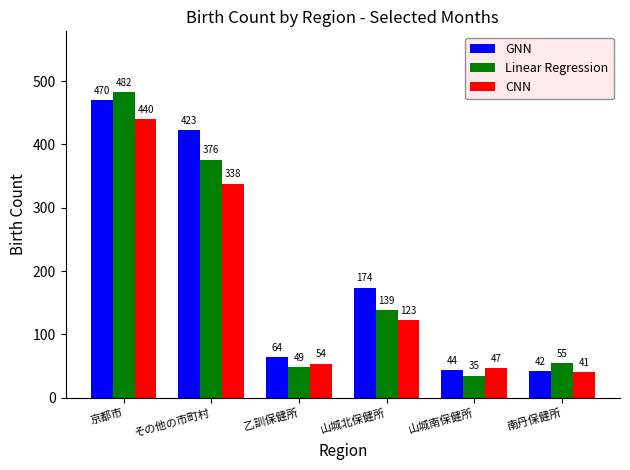

Rank the series by their average value, from highest to lowest.

GNN, Linear Regression, CNN